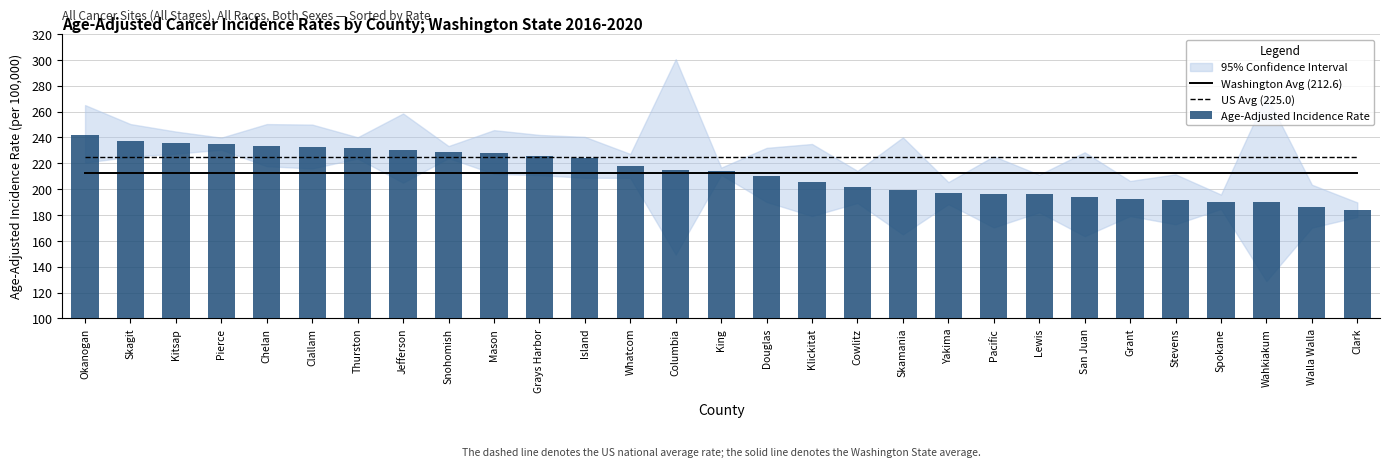

Reading right to left, extract all data points from this chart.

Washington Avg (212.6): Clark=212.6	Walla Walla=212.6	Wahkiakum=212.6	Spokane=212.6	Stevens=212.6	Grant=212.6	San Juan=212.6	Lewis=212.6	Pacific=212.6	Yakima=212.6	Skamania=212.6	Cowlitz=212.6	Klickitat=212.6	Douglas=212.6	King=212.6	Columbia=212.6	Whatcom=212.6	Island=212.6	Grays Harbor=212.6	Mason=212.6	Snohomish=212.6	Jefferson=212.6	Thurston=212.6	Clallam=212.6	Chelan=212.6	Pierce=212.6	Kitsap=212.6	Skagit=212.6	Okanogan=212.6
US Avg (225.0): Clark=225.0	Walla Walla=225.0	Wahkiakum=225.0	Spokane=225.0	Stevens=225.0	Grant=225.0	San Juan=225.0	Lewis=225.0	Pacific=225.0	Yakima=225.0	Skamania=225.0	Cowlitz=225.0	Klickitat=225.0	Douglas=225.0	King=225.0	Columbia=225.0	Whatcom=225.0	Island=225.0	Grays Harbor=225.0	Mason=225.0	Snohomish=225.0	Jefferson=225.0	Thurston=225.0	Clallam=225.0	Chelan=225.0	Pierce=225.0	Kitsap=225.0	Skagit=225.0	Okanogan=225.0
Age-Adjusted Incidence Rate: Clark=184.0	Walla Walla=186.2	Wahkiakum=189.9	Spokane=190.2	Stevens=191.3	Grant=192.4	San Juan=193.6	Lewis=196.2	Pacific=196.2	Yakima=196.8	Skamania=199.5	Cowlitz=201.4	Klickitat=205.5	Douglas=210.2	King=213.8	Columbia=214.6	Whatcom=217.8	Island=224.1	Grays Harbor=225.9	Mason=228.2	Snohomish=228.6	Jefferson=230.4	Thurston=231.8	Clallam=232.4	Chelan=233.5	Pierce=235.1	Kitsap=235.8	Skagit=237.5	Okanogan=241.9